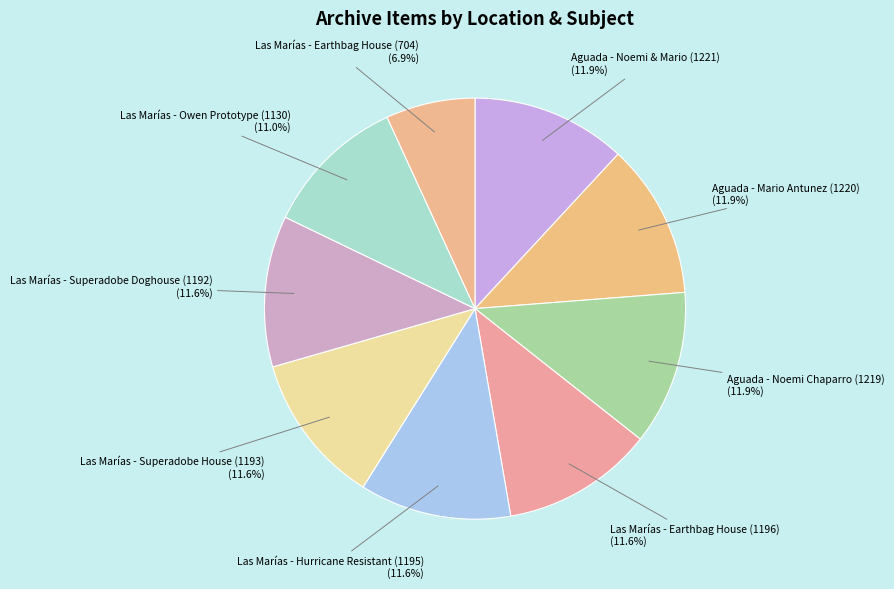

Approximately how many times larger is the value at Las Marías - Owen Prototype (1130) compared to Las Marías - Earthbag House (704)?

1.6